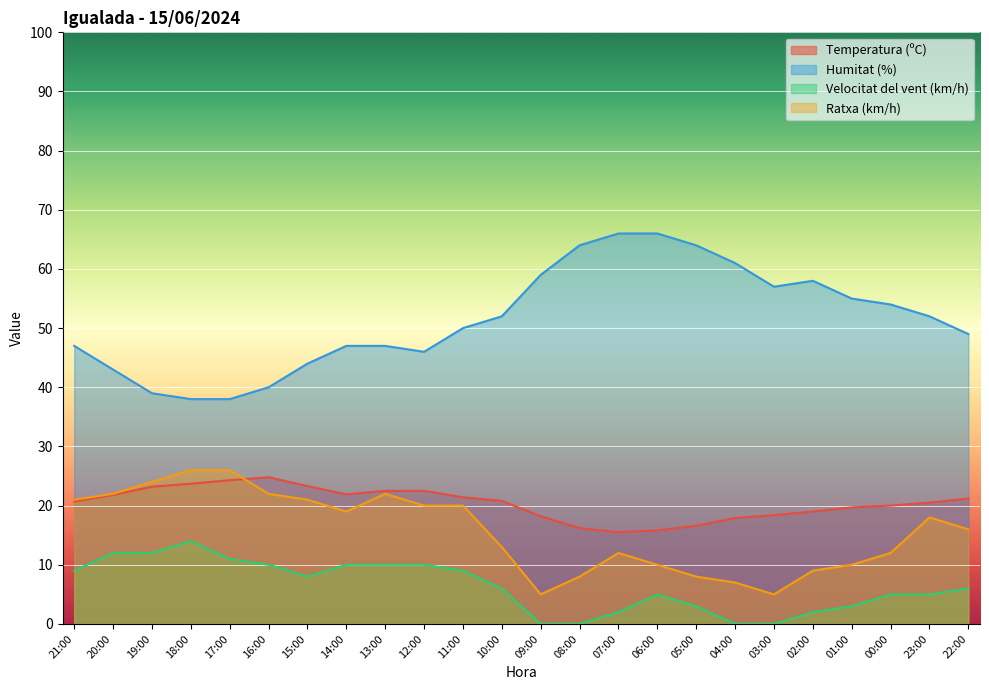

Rank the series at 17:00 from highest to lowest value.

Humitat (%), Ratxa (km/h), Temperatura (ºC), Velocitat del vent (km/h)